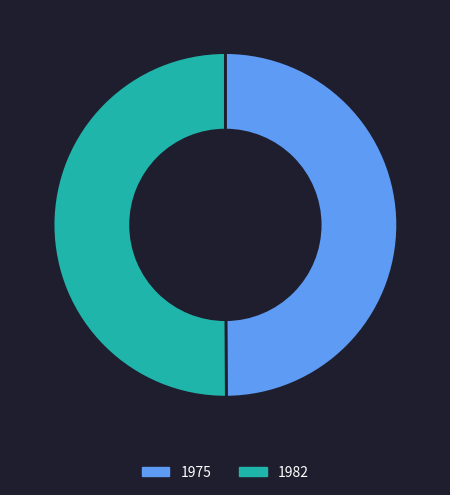

Is it true that 1982 is 41% of the pie?

False